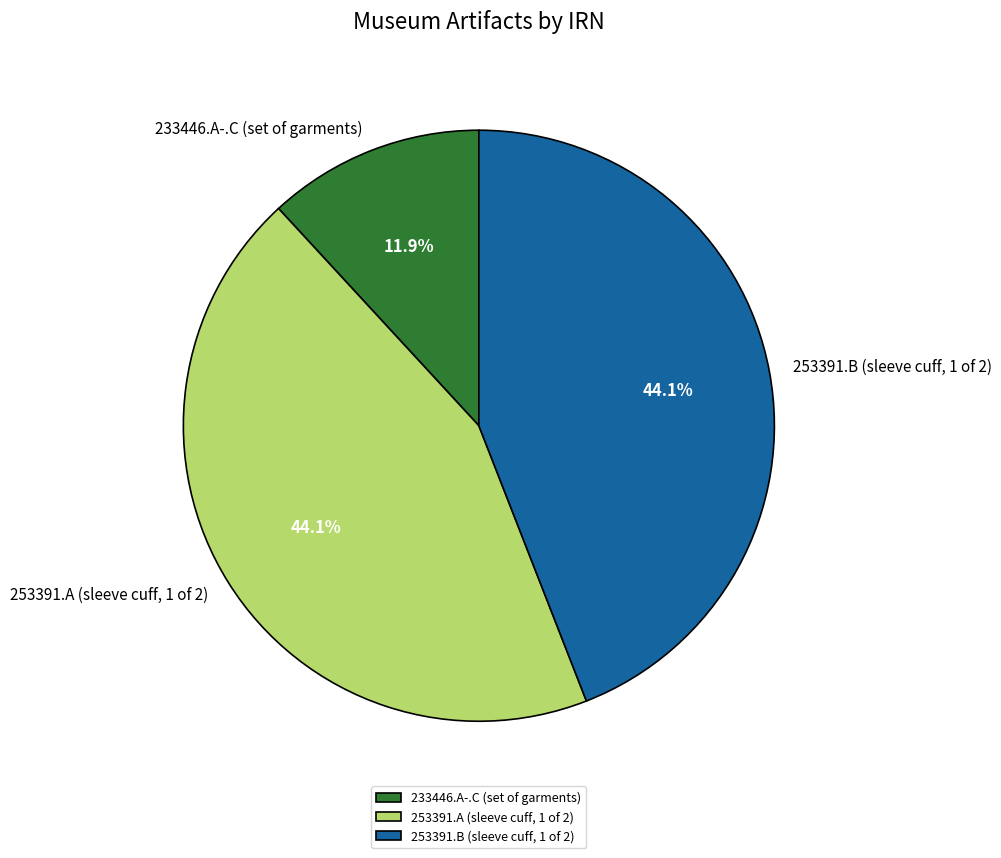

To the nearest percent, what percentage of the pie is 233446.A-.C (set of garments)?

12%